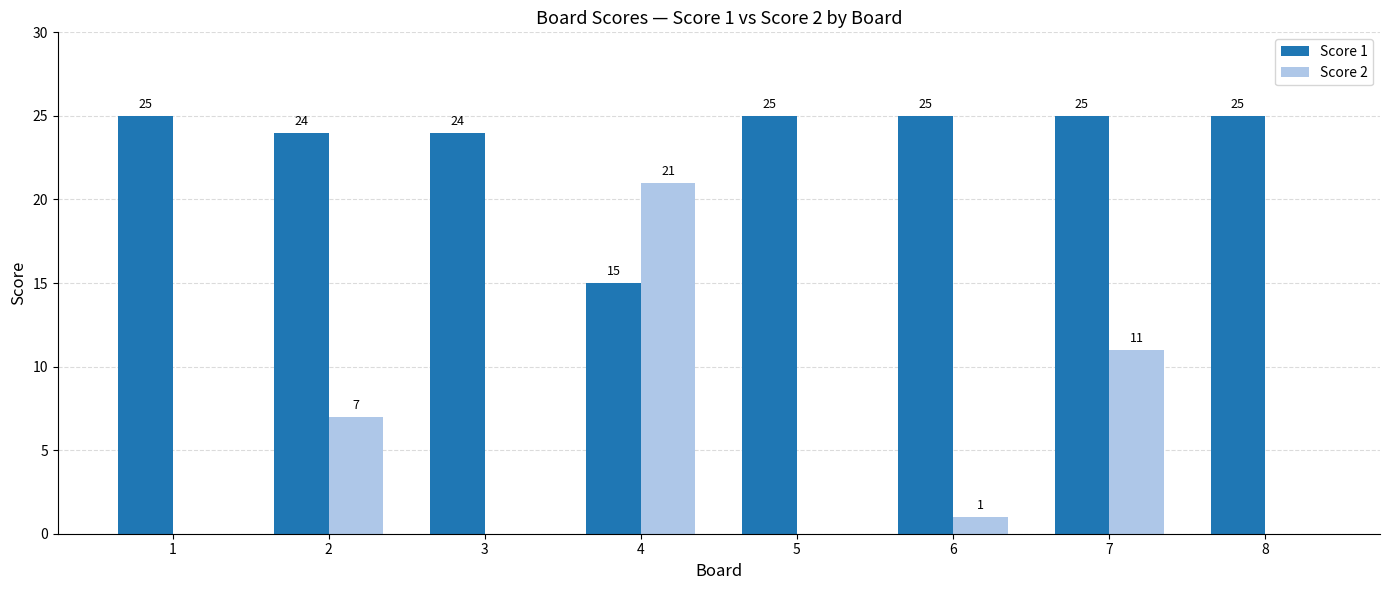

What is the sum of the Score 2 values at 3 and 6?

1